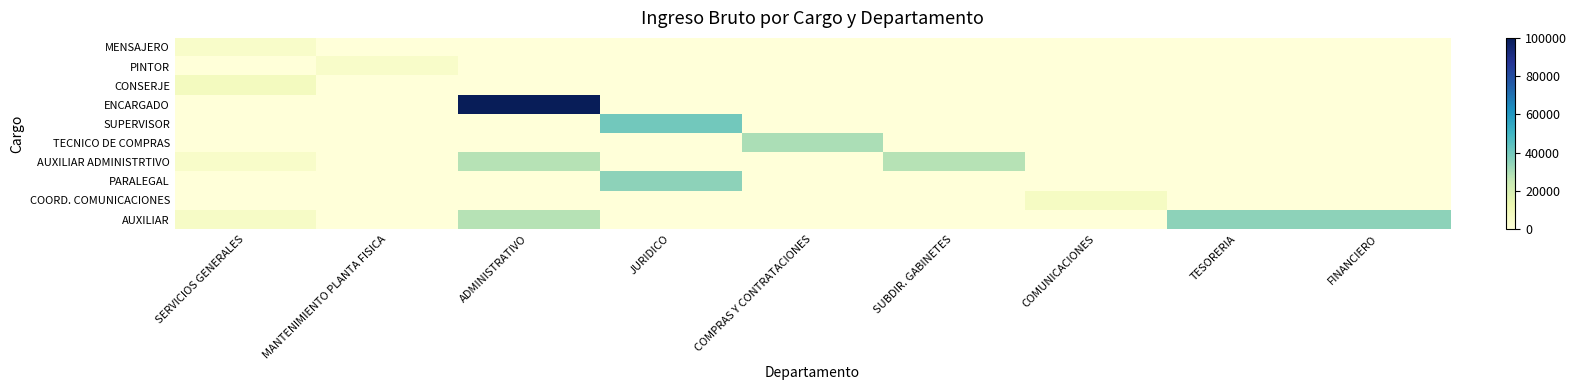

Which label corresponds to the largest value in the chart?

ADMINISTRATIVO